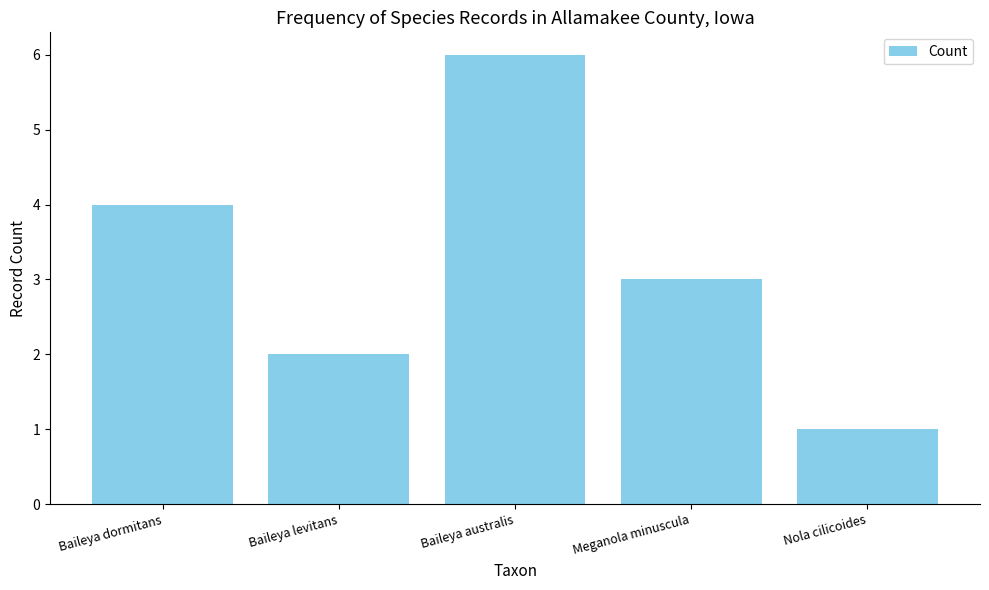

True or false: the data shows 0 at Nola cilicoides.

False